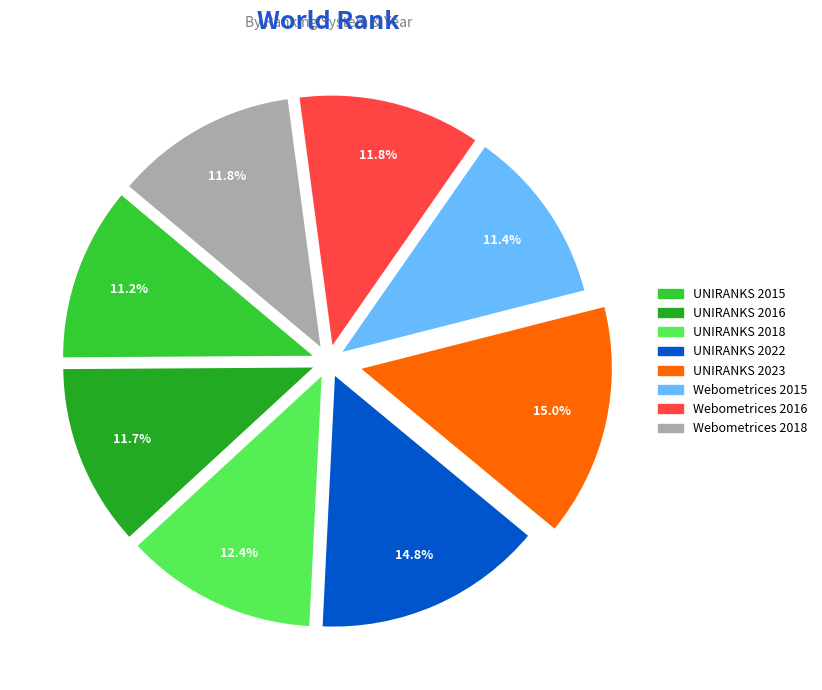

What is the ratio of the value at UNIRANKS 2015 to the value at UNIRANKS 2016?

1.0